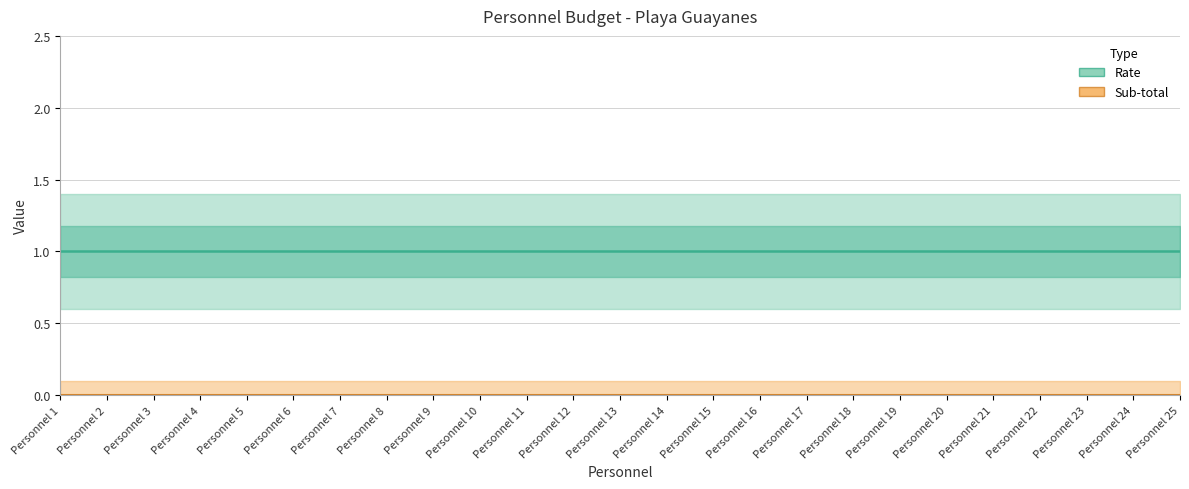

Reading right to left, transcribe all the data shown in this chart.

Sub-total: Personnel 25=0	Personnel 24=0	Personnel 23=0	Personnel 22=0	Personnel 21=0	Personnel 20=0	Personnel 19=0	Personnel 18=0	Personnel 17=0	Personnel 16=0	Personnel 15=0	Personnel 14=0	Personnel 13=0	Personnel 12=0	Personnel 11=0	Personnel 10=0	Personnel 9=0	Personnel 8=0	Personnel 7=0	Personnel 6=0	Personnel 5=0	Personnel 4=0	Personnel 3=0	Personnel 2=0	Personnel 1=0
Rate: Personnel 25=1	Personnel 24=1	Personnel 23=1	Personnel 22=1	Personnel 21=1	Personnel 20=1	Personnel 19=1	Personnel 18=1	Personnel 17=1	Personnel 16=1	Personnel 15=1	Personnel 14=1	Personnel 13=1	Personnel 12=1	Personnel 11=1	Personnel 10=1	Personnel 9=1	Personnel 8=1	Personnel 7=1	Personnel 6=1	Personnel 5=1	Personnel 4=1	Personnel 3=1	Personnel 2=1	Personnel 1=1